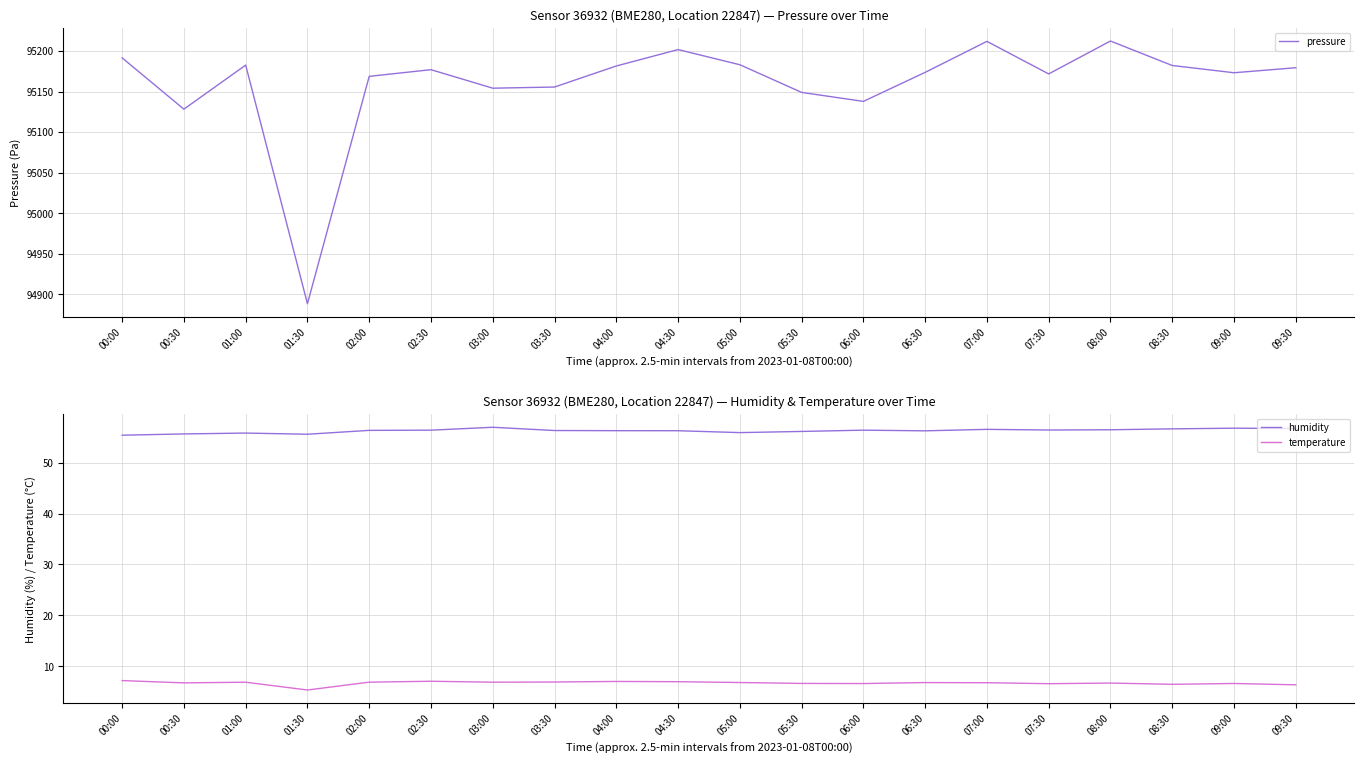

List the series in order of their peak value, lowest first.

temperature, humidity, pressure